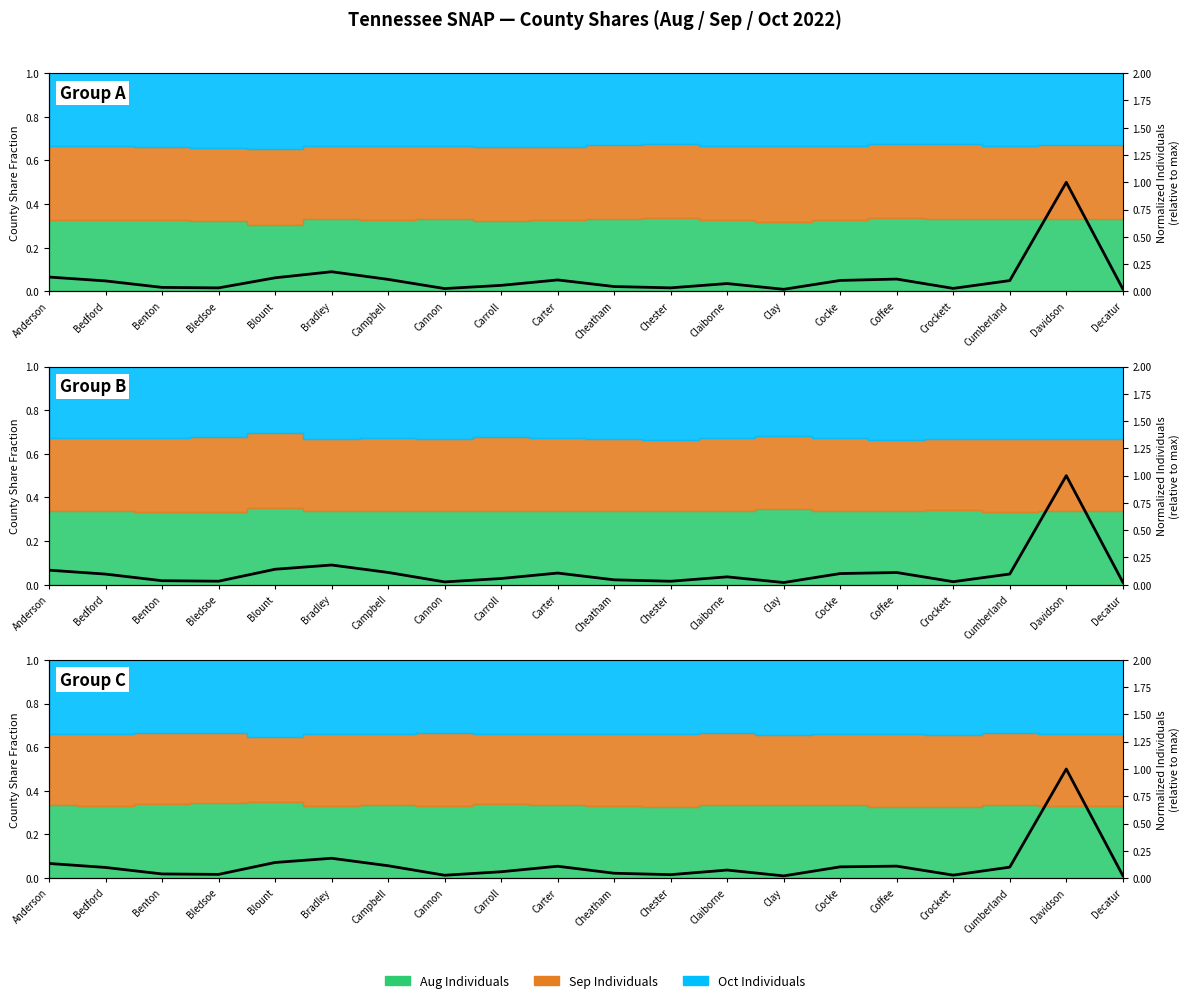

At which category does the chart reach its peak across all series?

Davidson